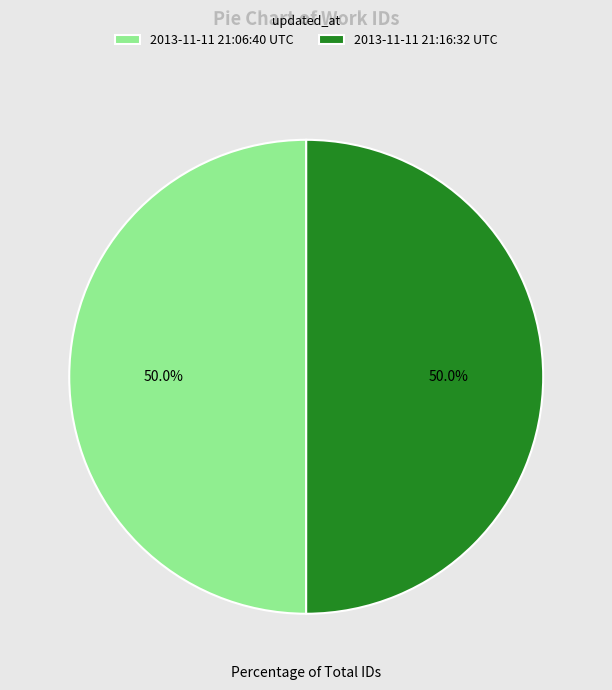

What is the ratio of the value at 2013-11-11 21:06:40 UTC to the value at 2013-11-11 21:16:32 UTC?

1.0